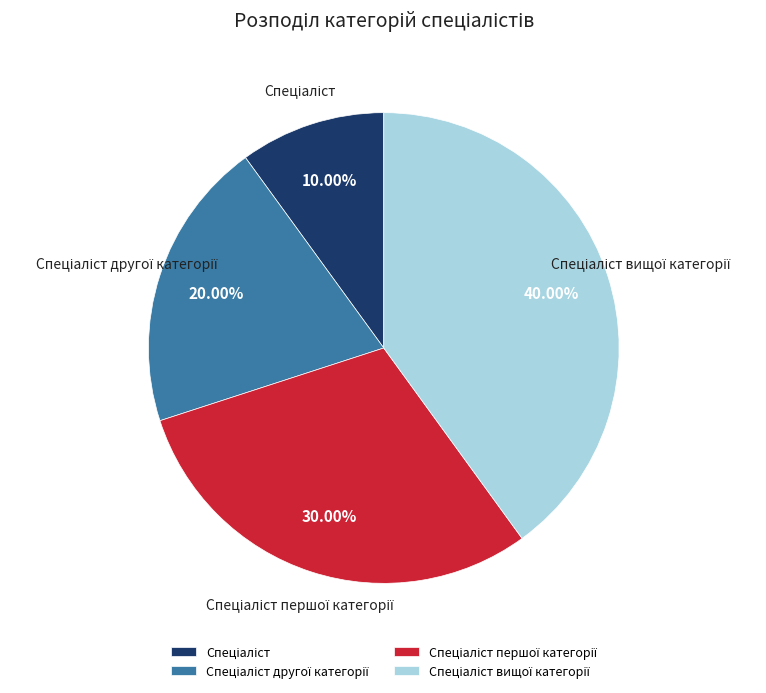

Does any single category account for the majority?

No